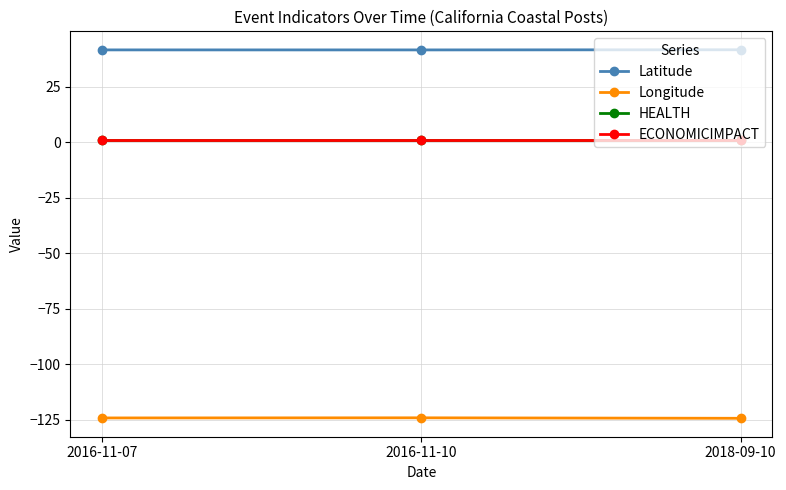

Does the chart have visible grid lines?

Yes